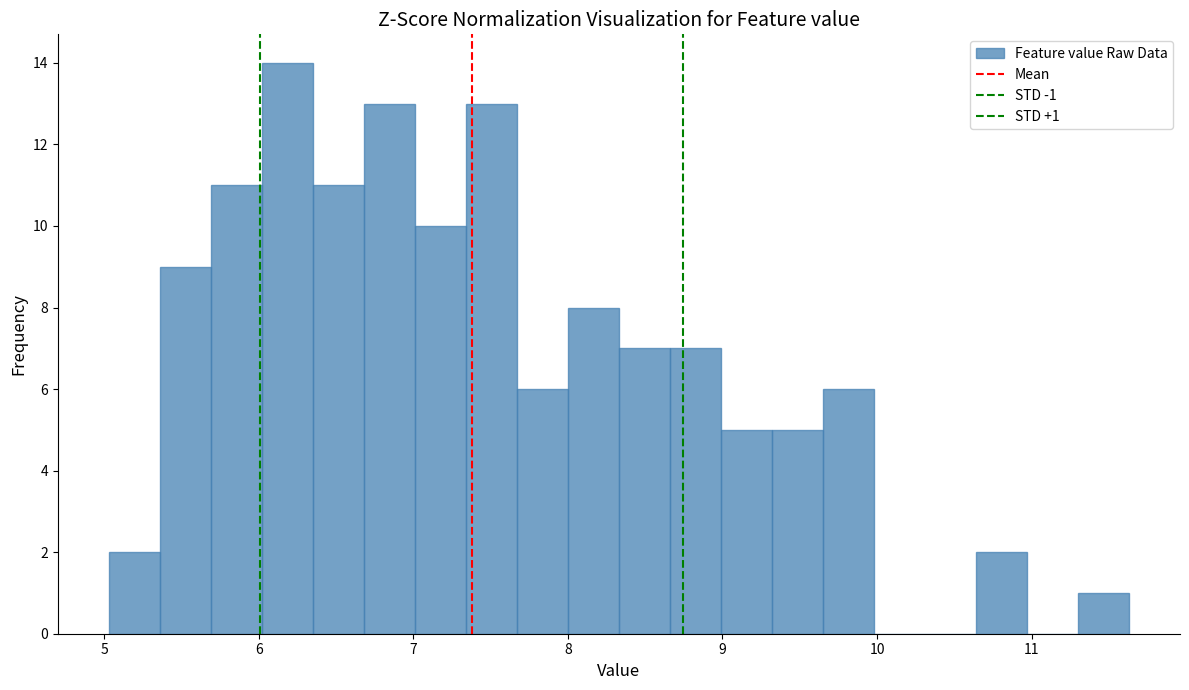

Read against the x-axis, roughly where is the centre of the tallest bar?

6.2